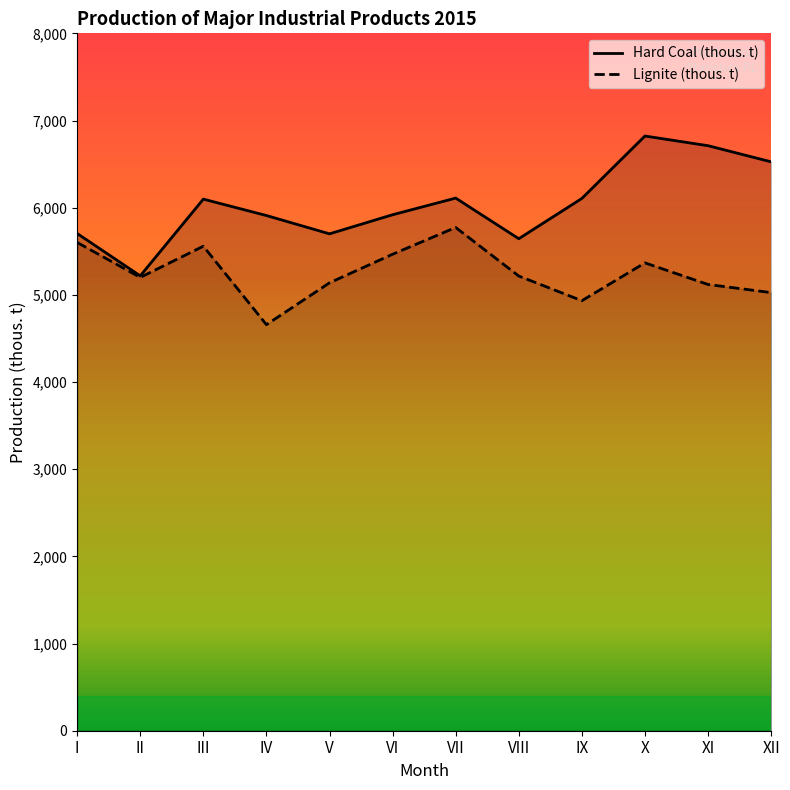

What is the smallest value displayed?

4658